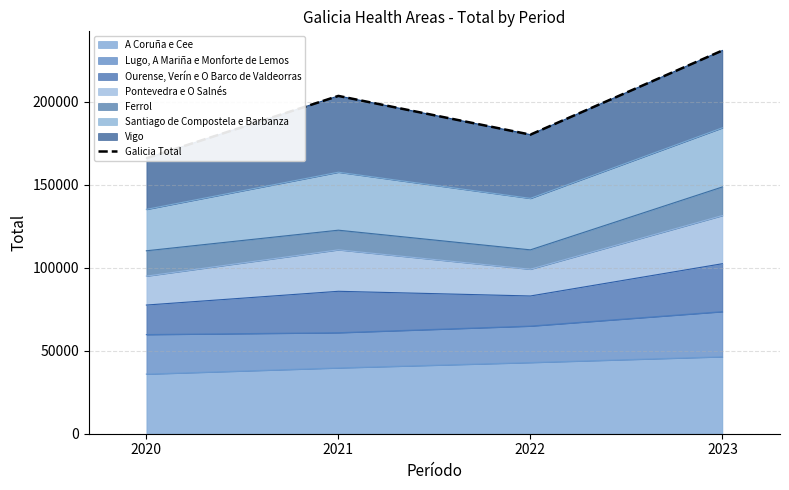

Is it true that the value at 2020 is 77577?

False